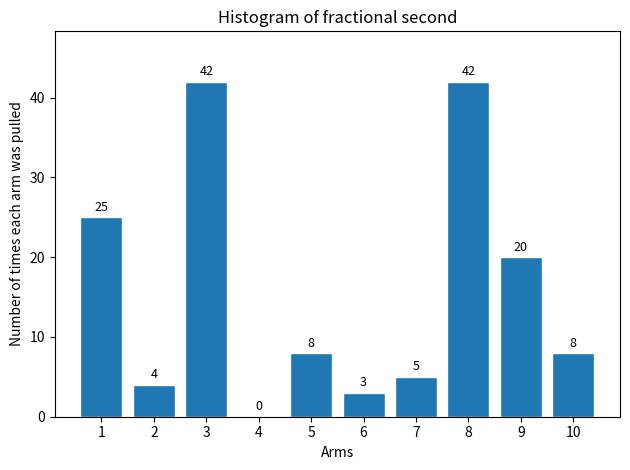

Reading right to left, extract all data points from this chart.

10=8	9=20	8=42	7=5	6=3	5=8	4=0	3=42	2=4	1=25